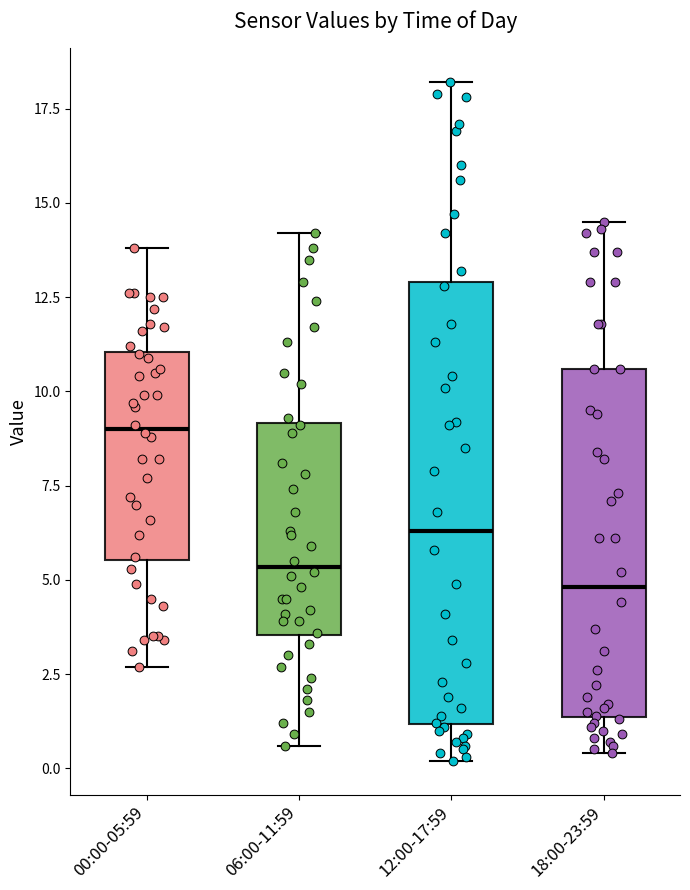

Which box has the highest median line?

00:00-05:59